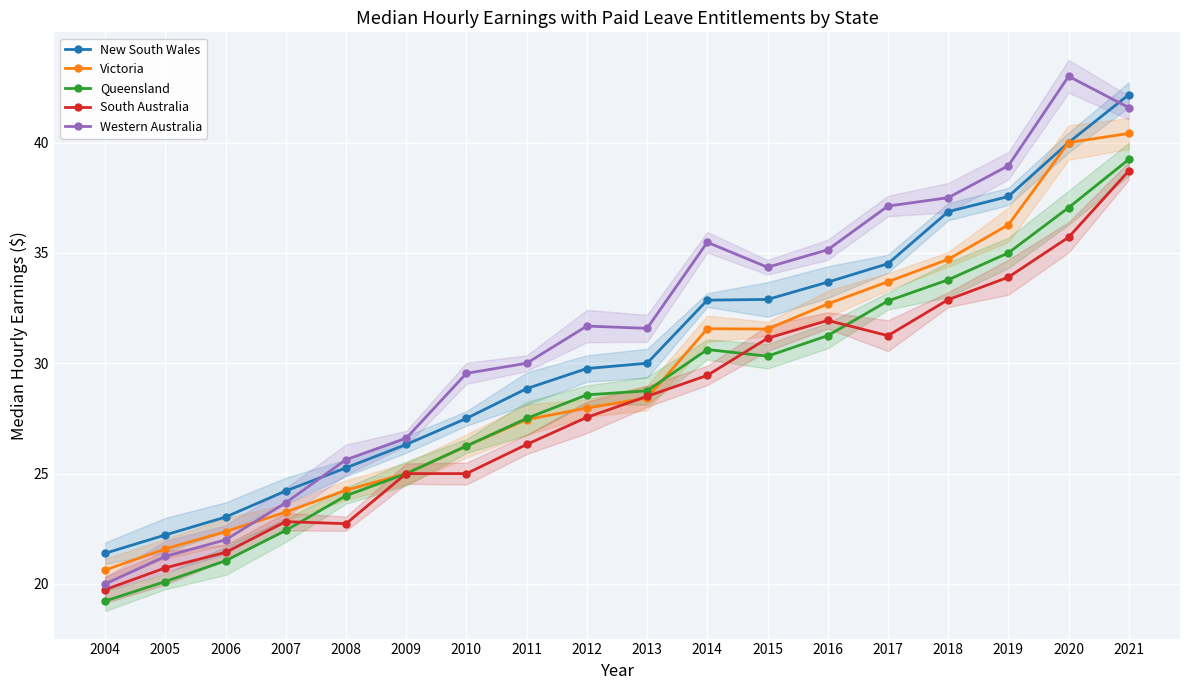

At which category is the sum across all series the highest?

2021